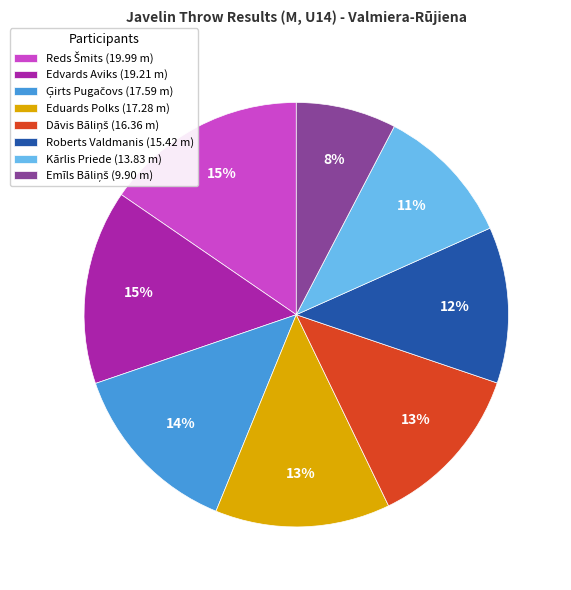

Approximately how many times larger is the value at Eduards Polks (17.28 m) compared to Edvards Aviks (19.21 m)?

0.9